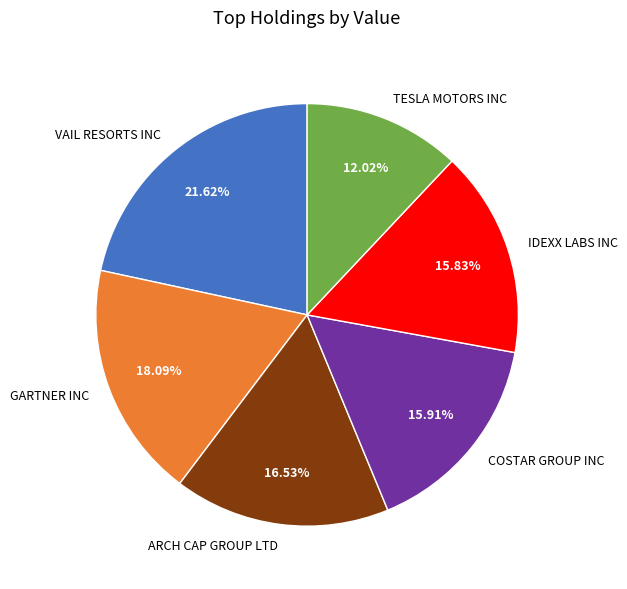

Is it true that IDEXX LABS INC is 3% of the pie?

False